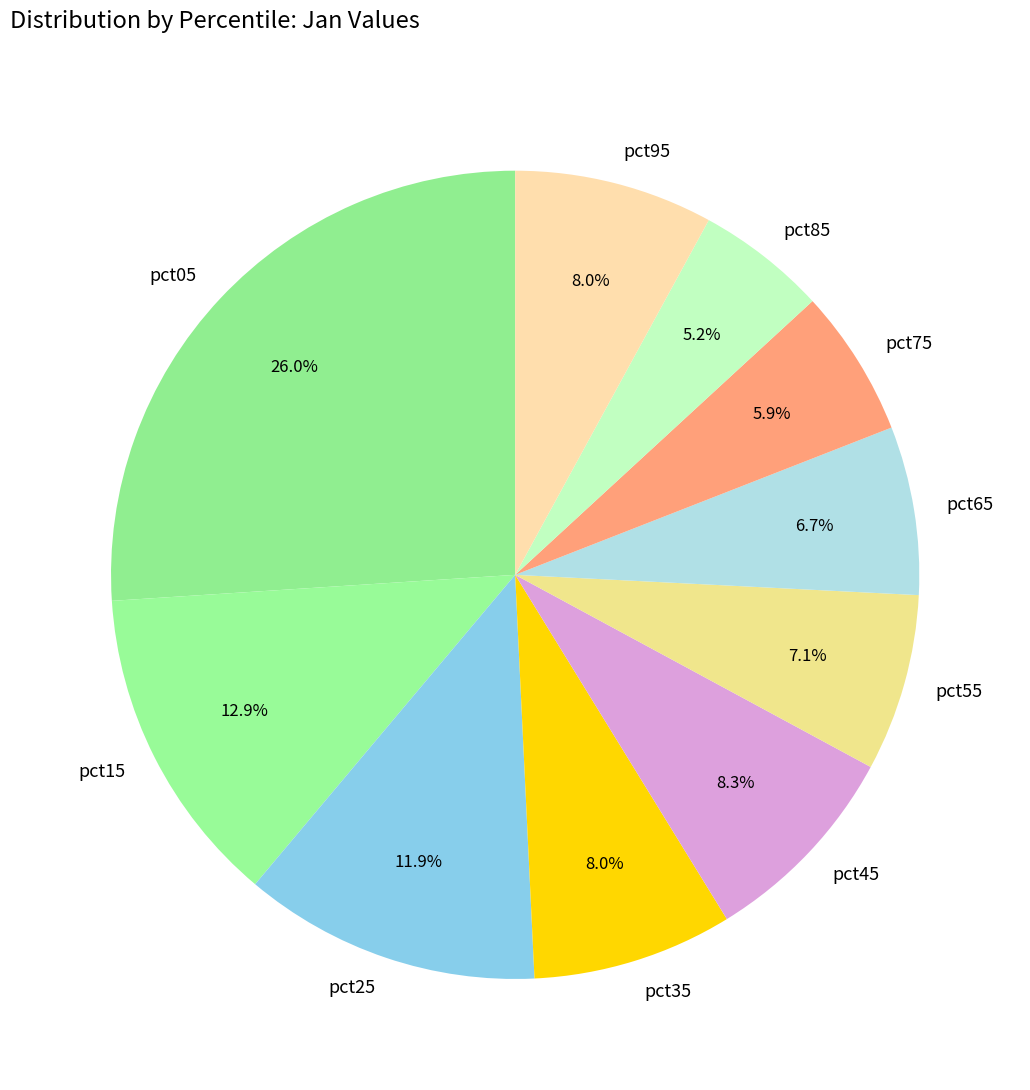

To the nearest percent, what is the difference between the largest and smallest slice percentages?

21%